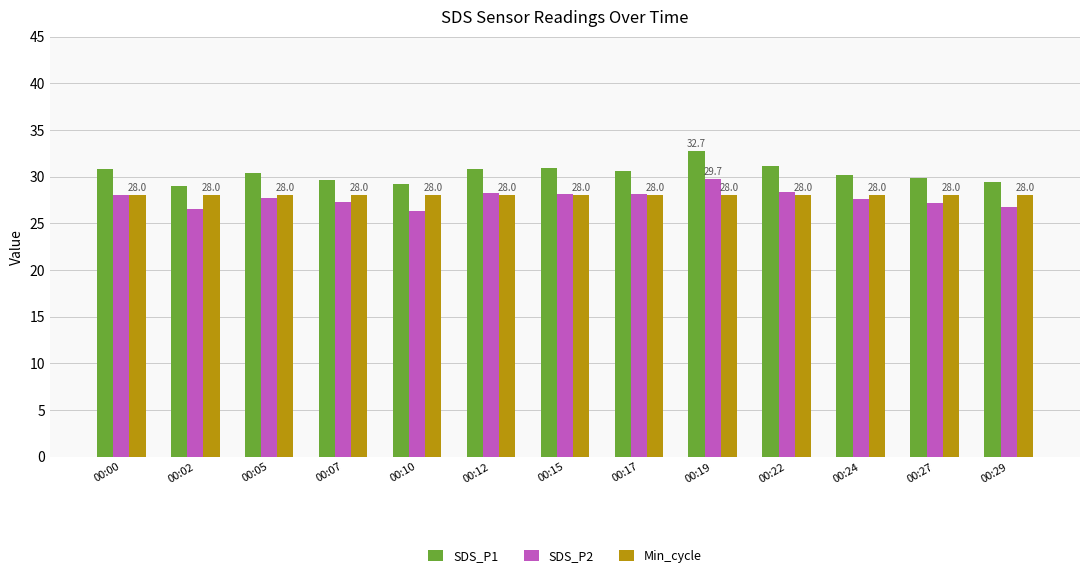

Rank the series by their maximum value, from lowest to highest.

Min_cycle, SDS_P2, SDS_P1